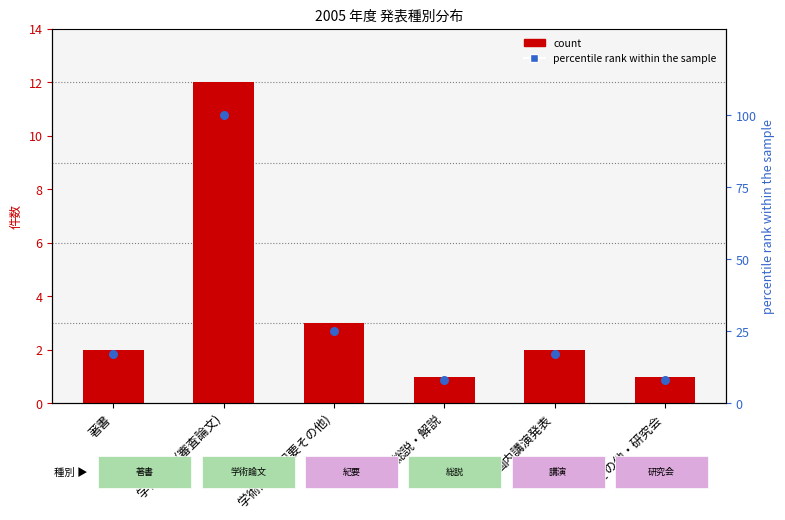

At which category is the sum across all series the highest?

学術論文 (審査論文)